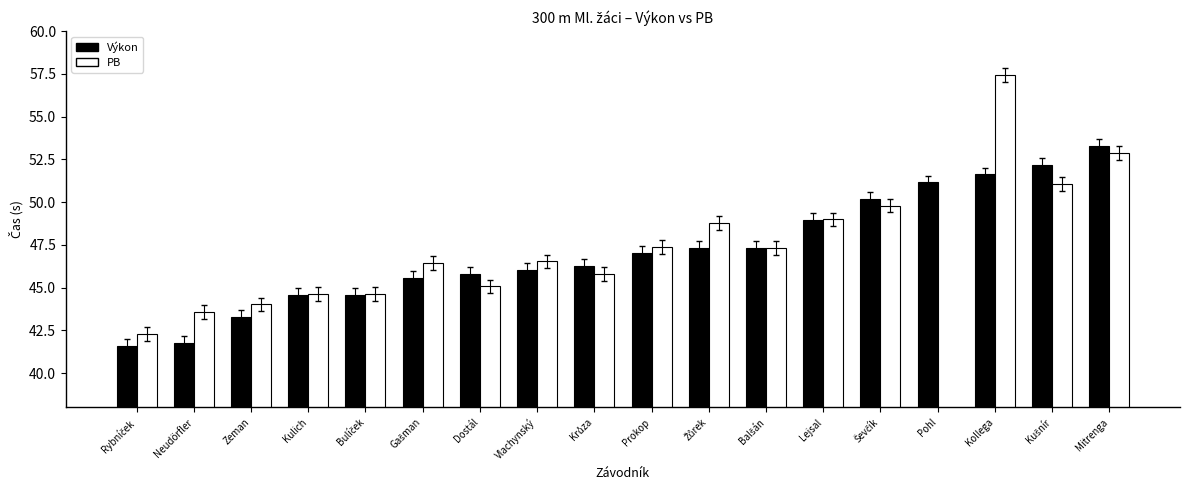

Is it true that PB equals 51.1 at Kušnír?

True